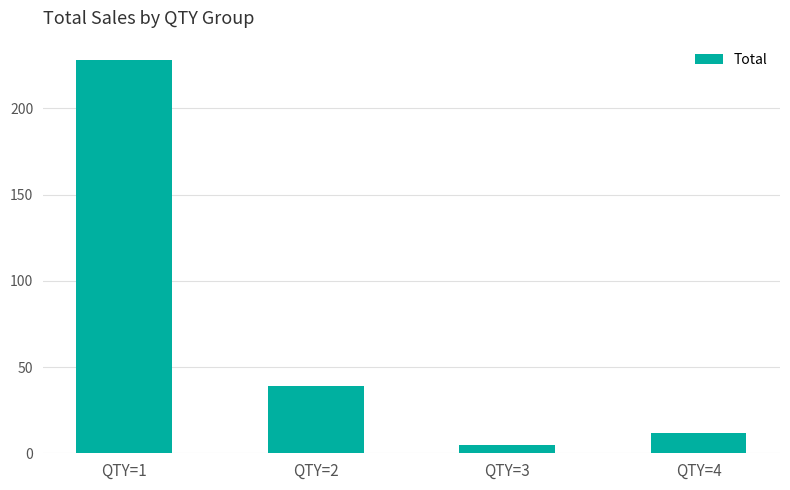

Does the chart contain any negative values?

No